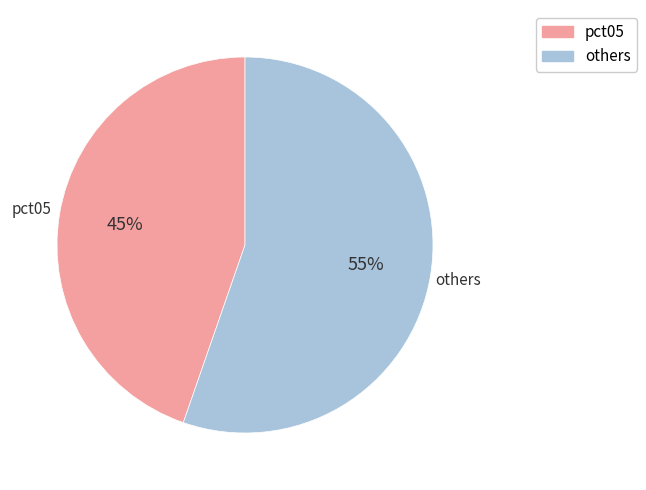

Does any single category account for the majority?

Yes